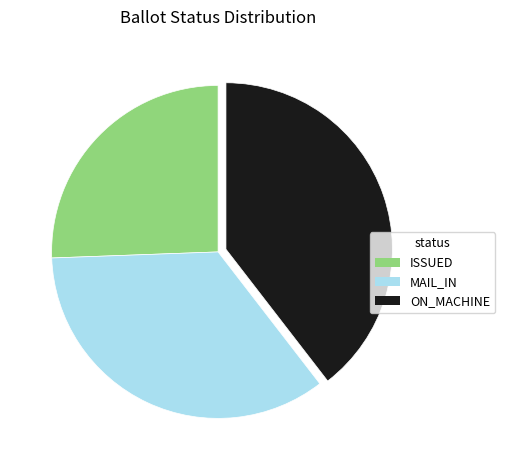

Is the sum of MAIL_IN and ON_MACHINE greater than half?

Yes